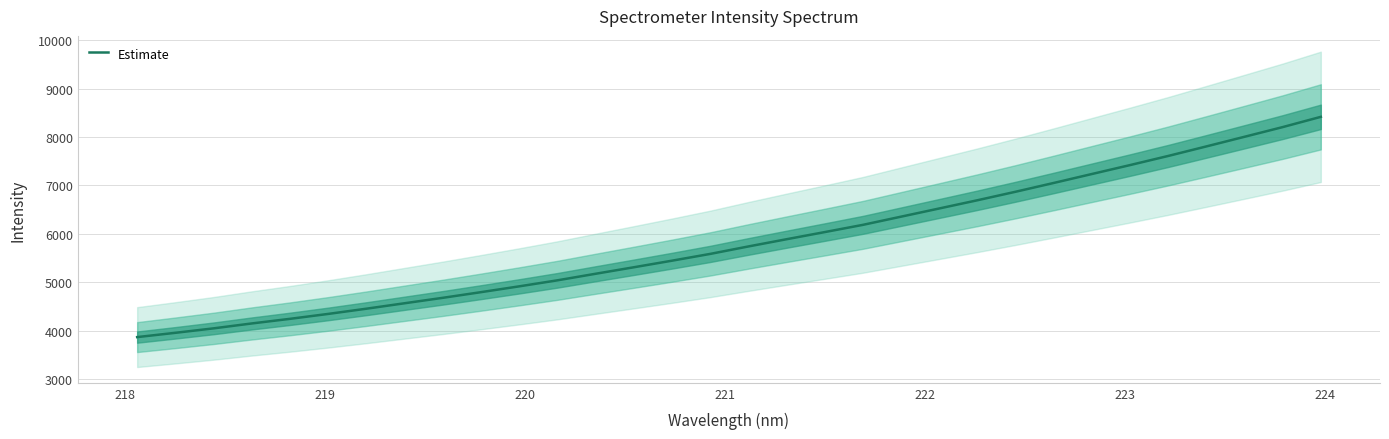

Reading left to right, what are all the values shown in this chart?

3865.1	3953.7	4045.8	4147.1	4242.5	4344.1	4451.9	4564.5	4676.7	4793.9	4913.8	5038.2	5173.7	5307.8	5443.8	5583.8	5737.8	5887.0	6034.5	6184.0	6353.2	6522.5	6692.2	6867.8	7049.5	7234.2	7418.6	7607.2	7804.1	8002.9	8203.0	8414.8